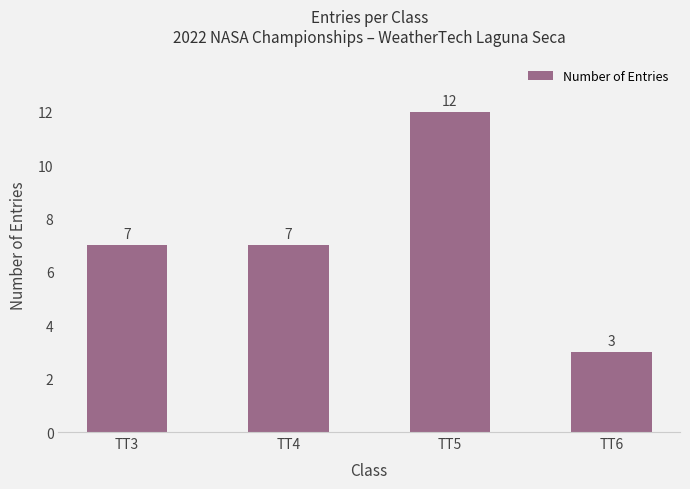

Is it true that the value at TT3 is 10?

False